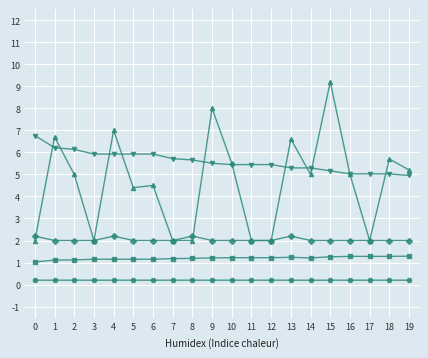

Which category has the highest value across all series?

15